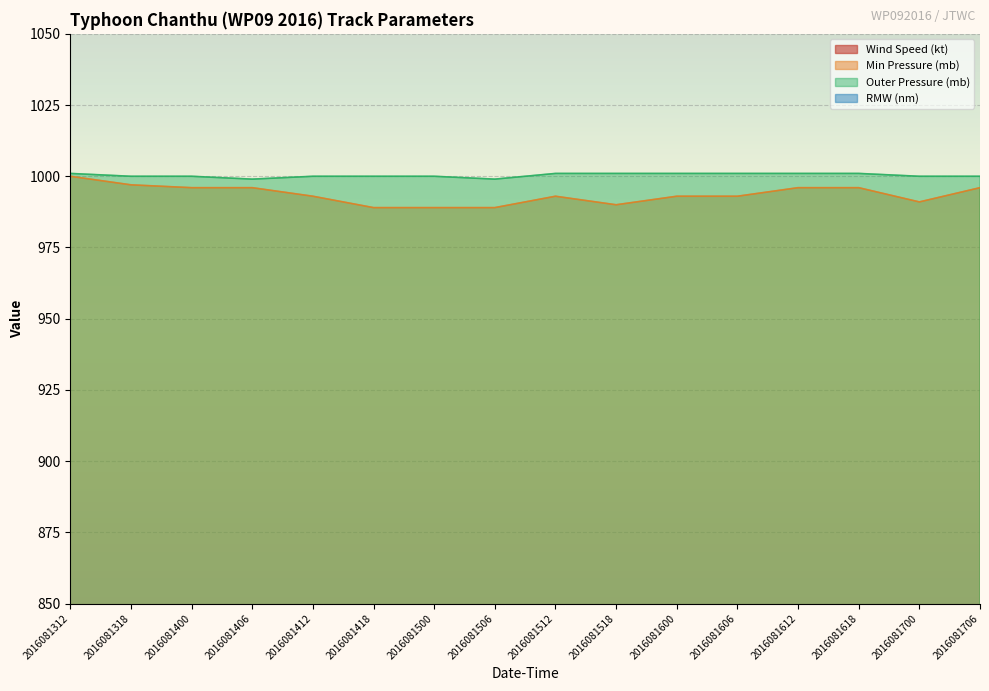

Which series has the largest range (max minus min)?

RMW (nm)